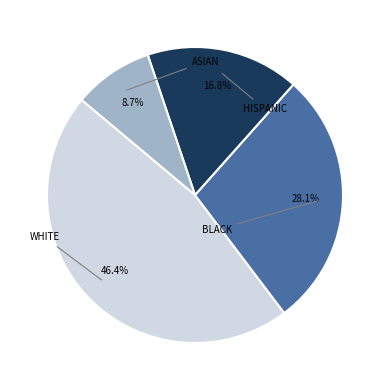

Is there a majority slice in this chart?

No